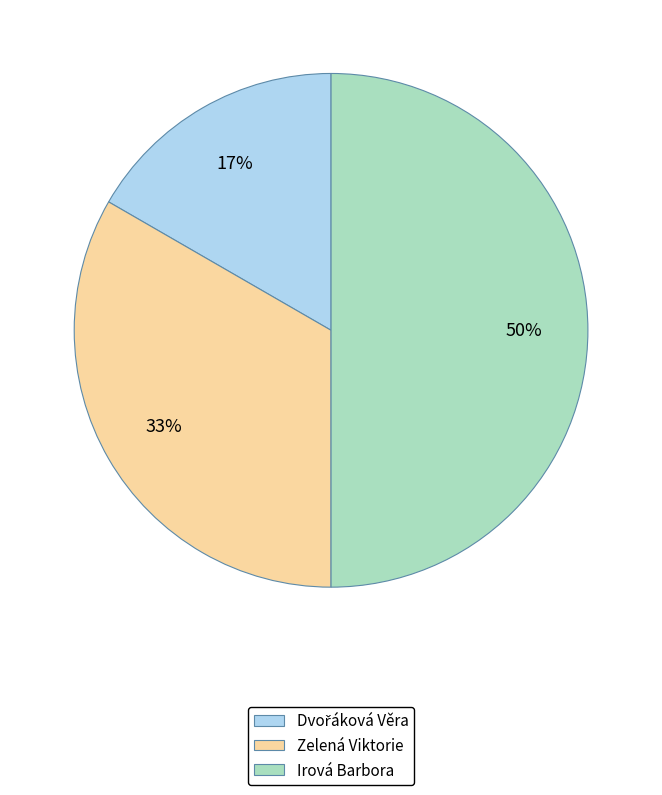

Combined, do Irová Barbora and Zelená Viktorie account for over 50%?

Yes